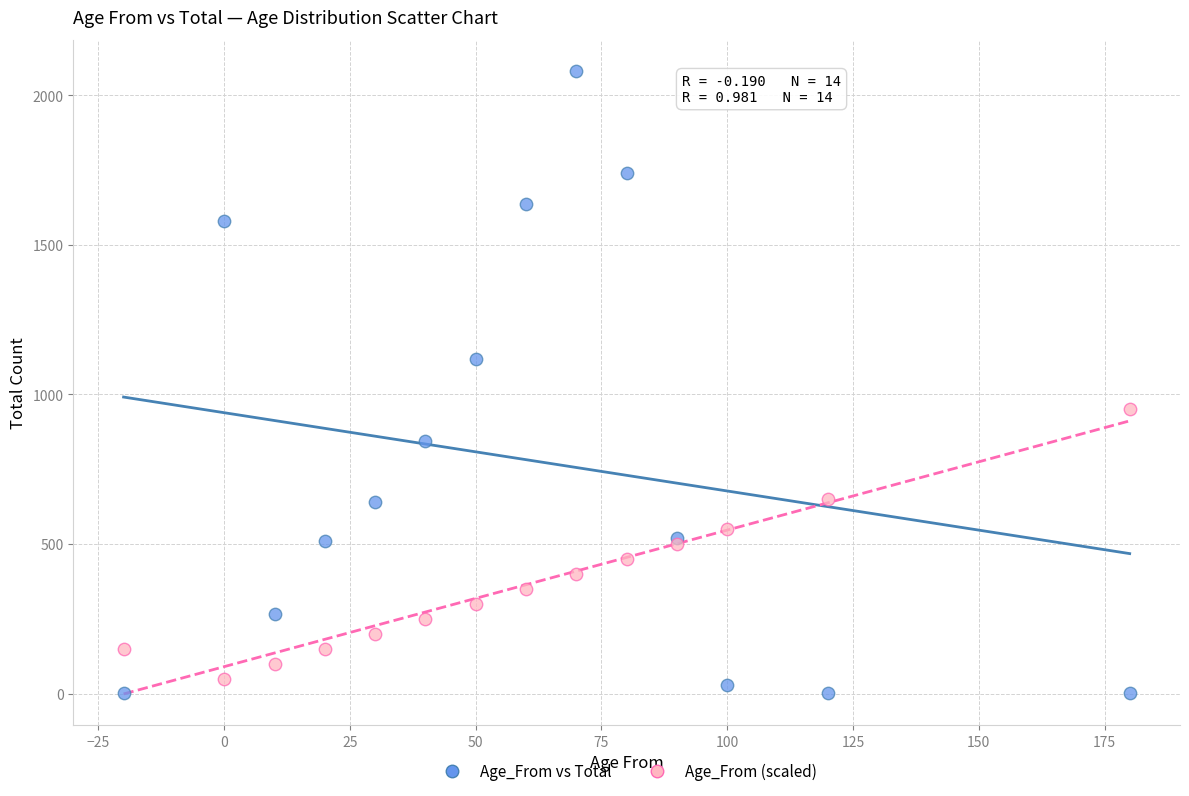

Which series contains the highest Y value?

Age_From vs Total